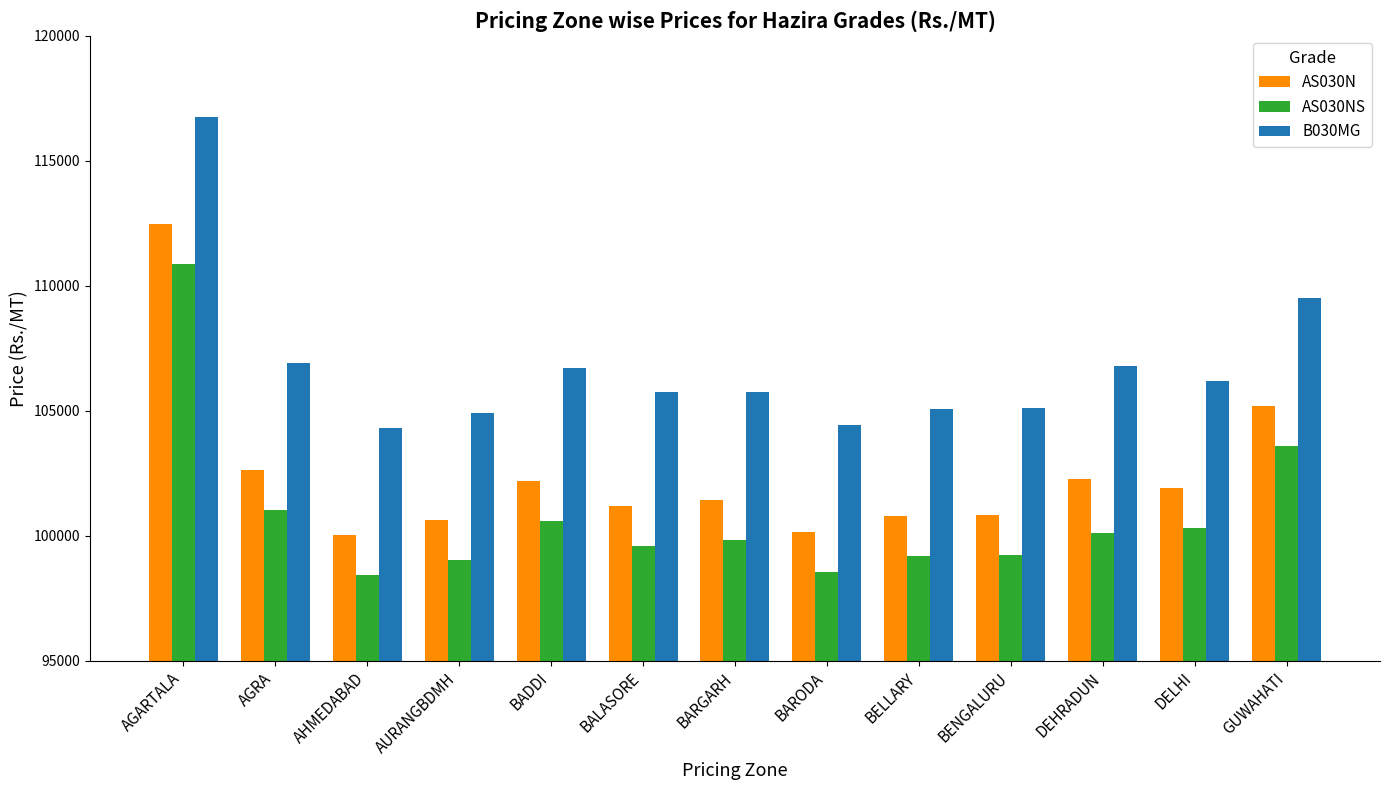

Rank the series by their maximum value, from highest to lowest.

B030MG, AS030N, AS030NS